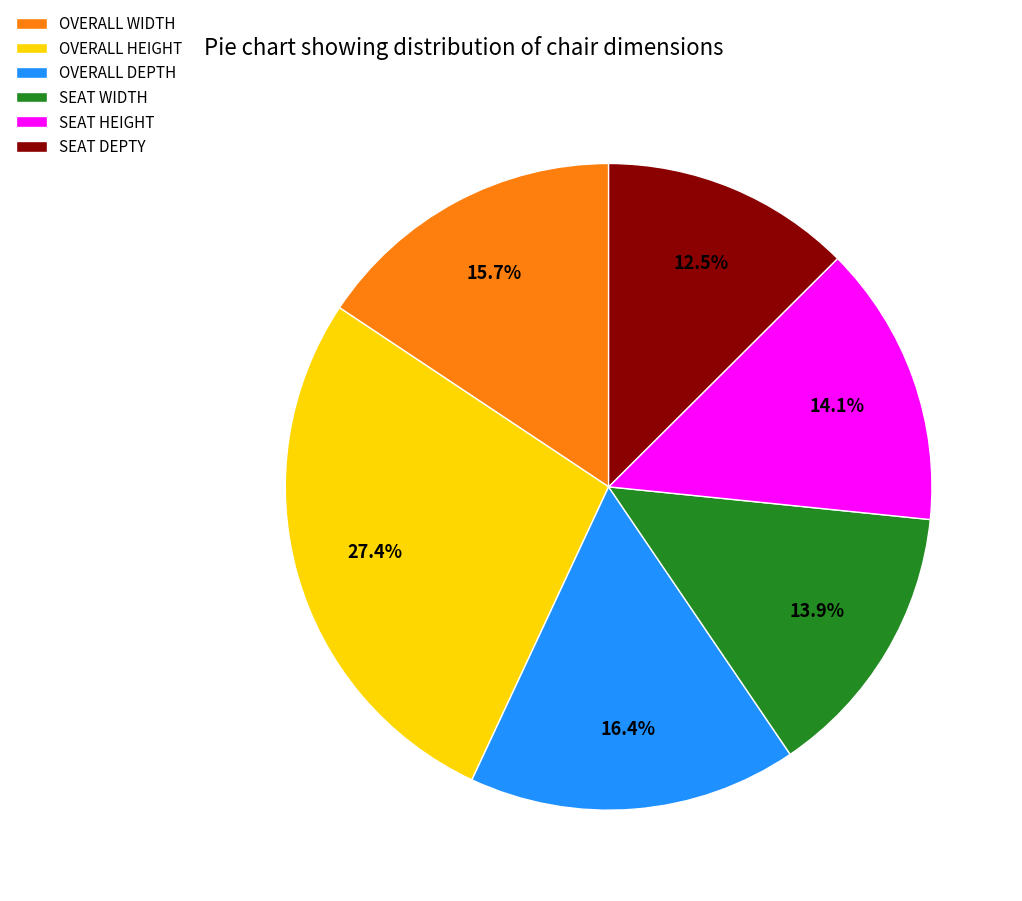

To the nearest percent, what percentage of the pie is OVERALL WIDTH?

16%